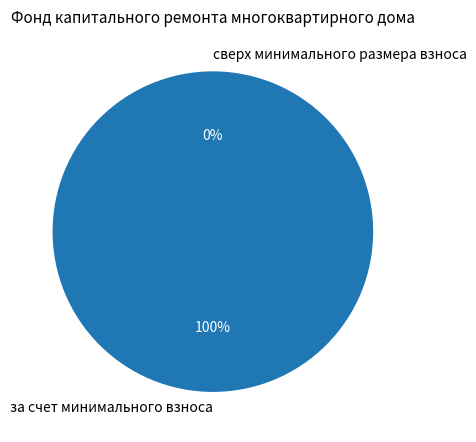

Which has a higher value, за счет минимального взноса or сверх минимального размера взноса?

за счет минимального взноса